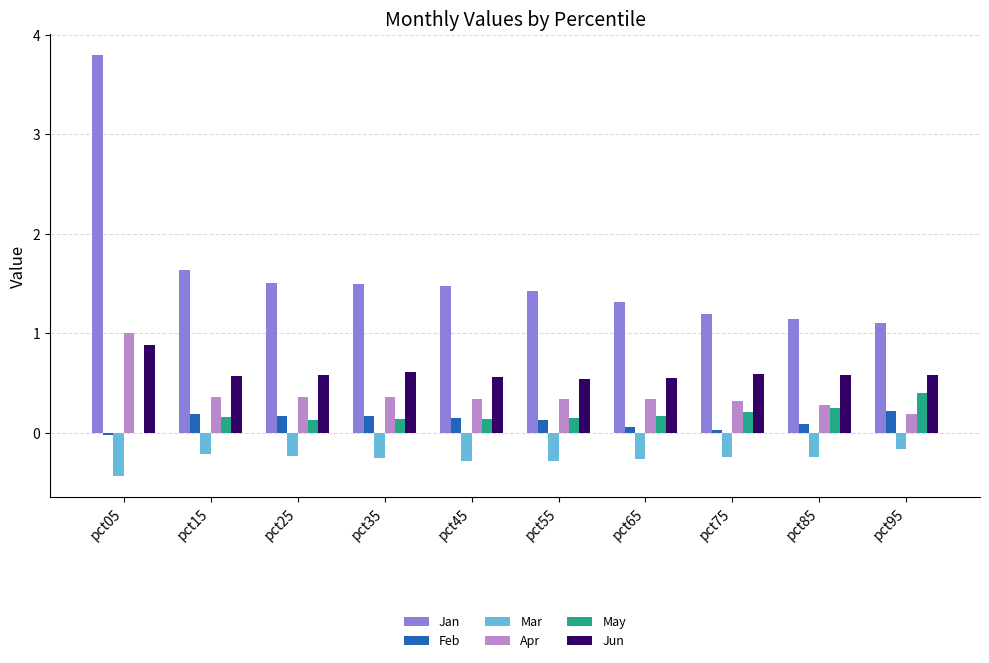

Which series has the largest total across all categories?

Jan